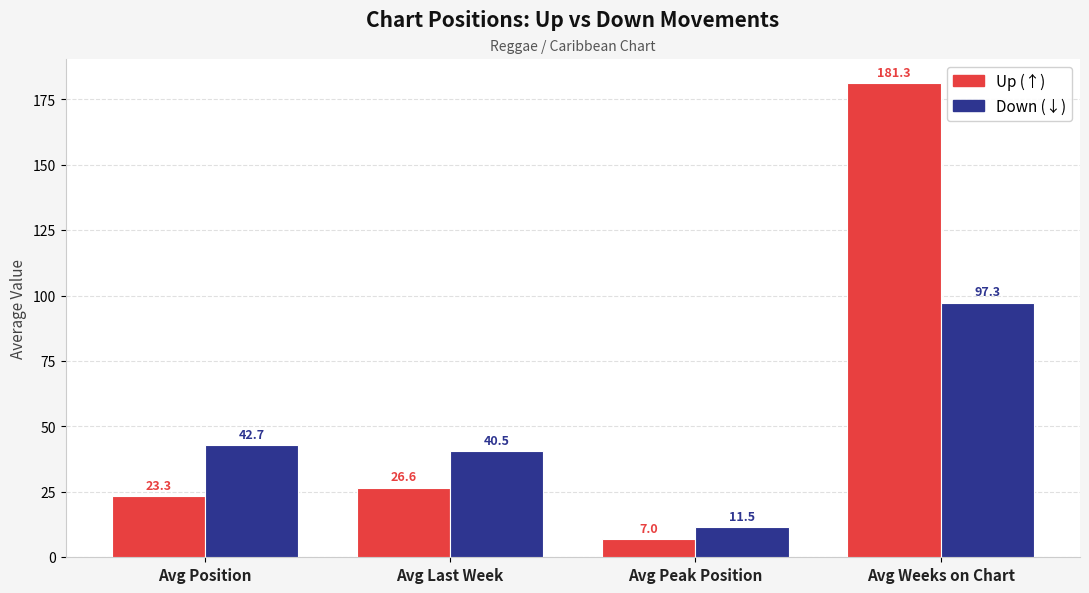

What is the maximum value shown in the chart?

181.3